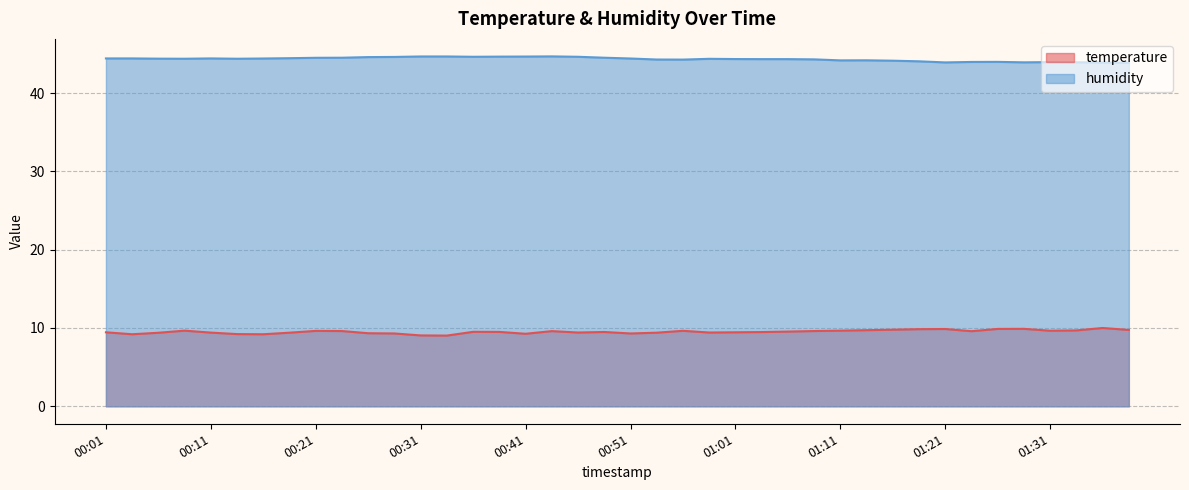

At which category is the sum across all series the highest?

00:43